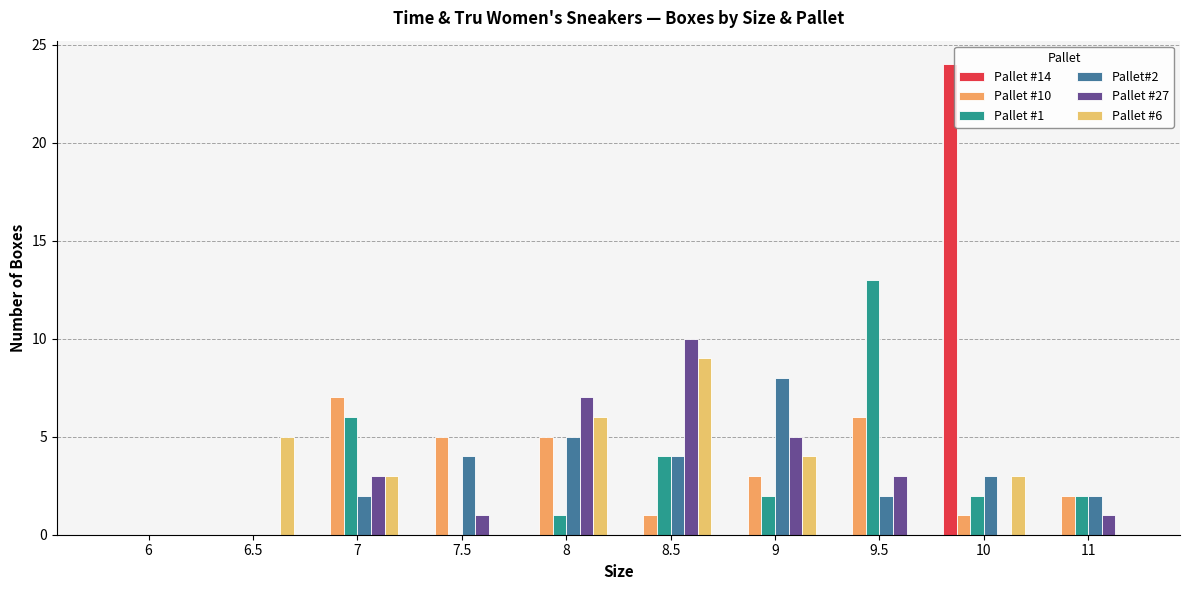

What is the sum of the Pallet #27 values at 8.5 and 6?

10